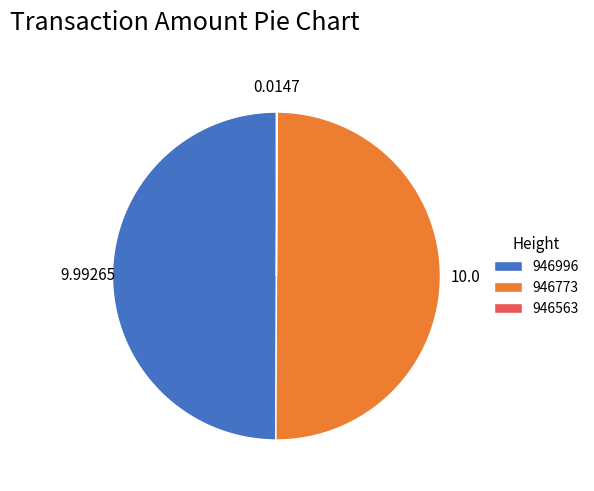

To the nearest percent, what is the combined percentage of 946996 and 946773?

100%